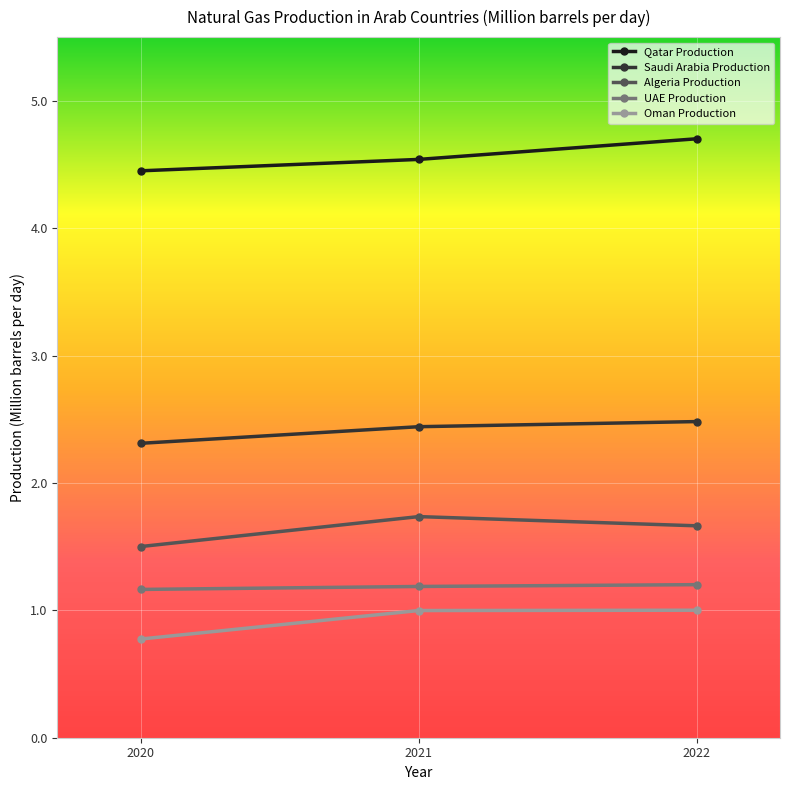

What is the minimum value shown in the chart?

0.8